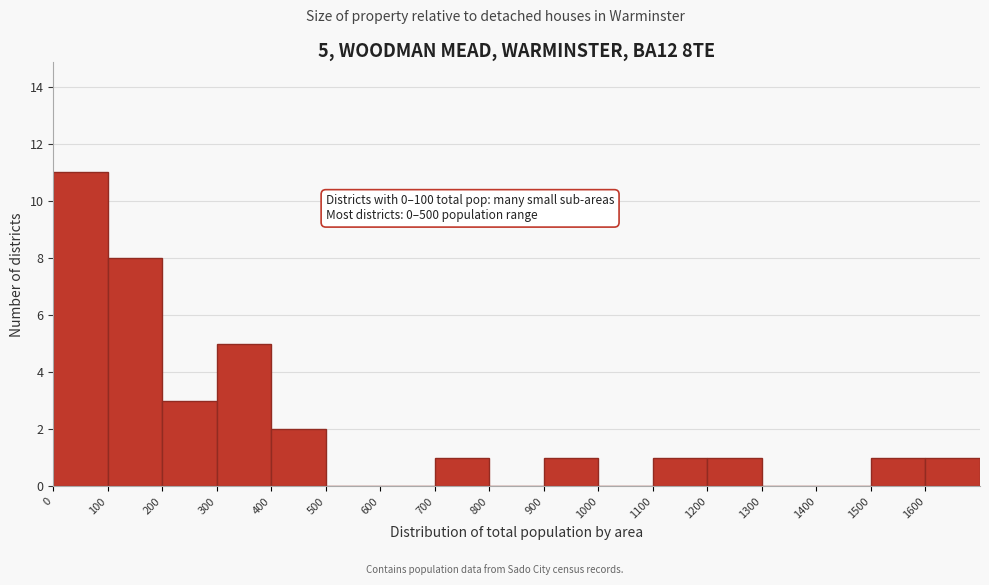

Over which range of the x-axis is the bar tallest?

0 to 100